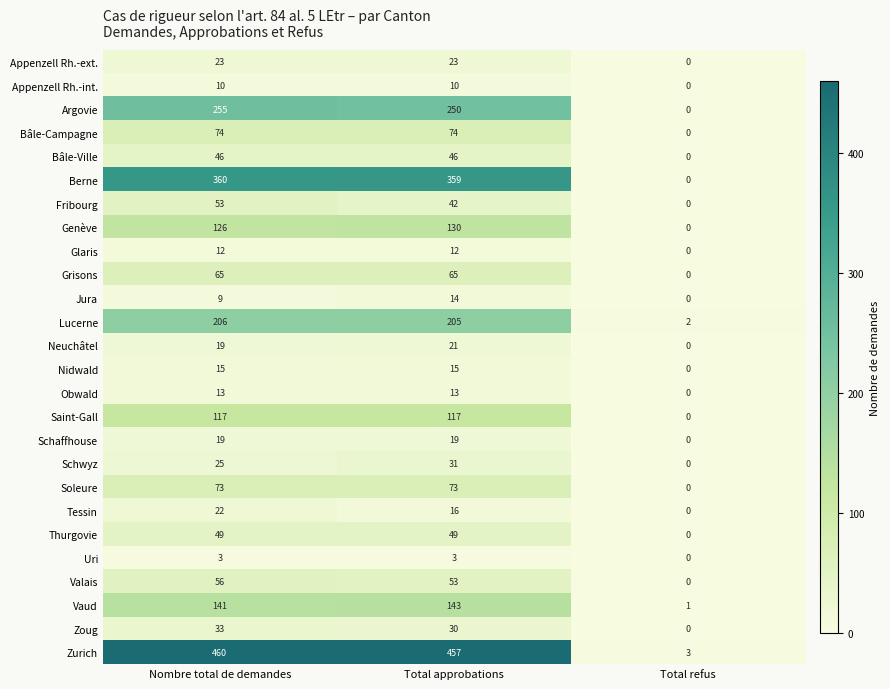

The Argovie series shows -152 at Total refus. True or false?

False